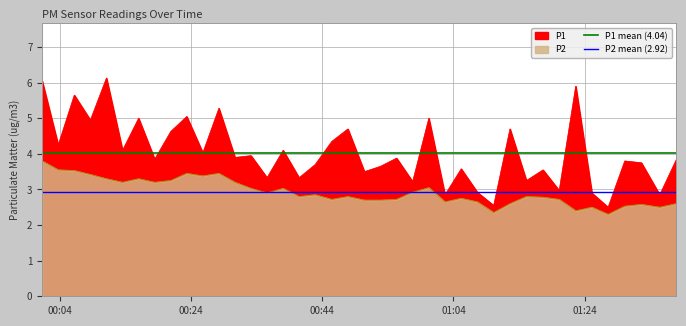

The P2 mean (2.92) series shows 5.0 at 00:04. True or false?

False